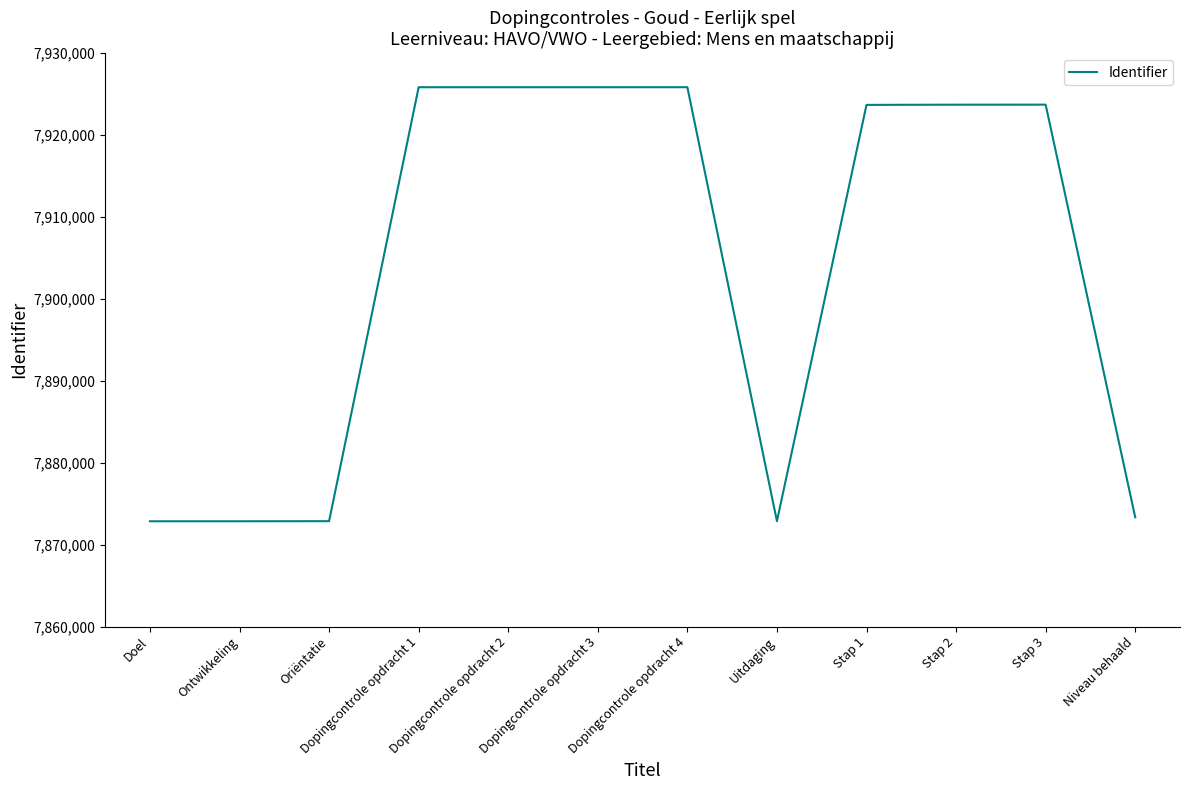

Where is the data nearest to the value 7899344?

Stap 1